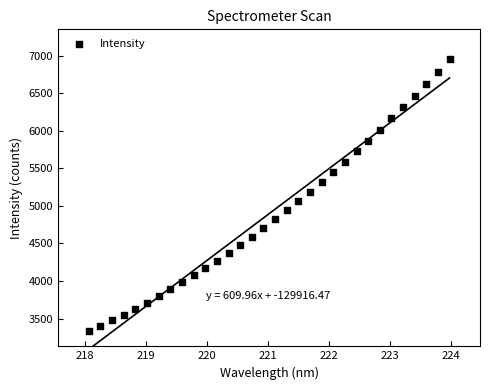

What is the range of X values (max minus min)?

5.9